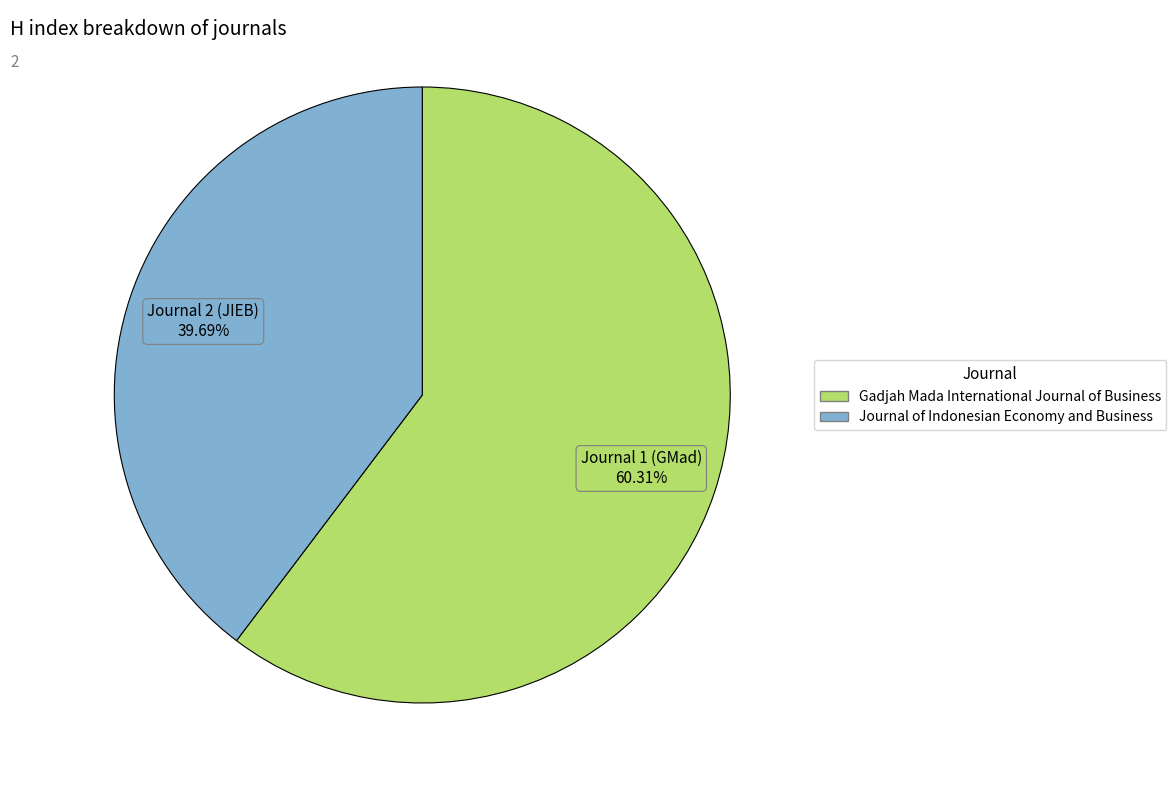

What is the majority slice?

Gadjah Mada International Journal of Business